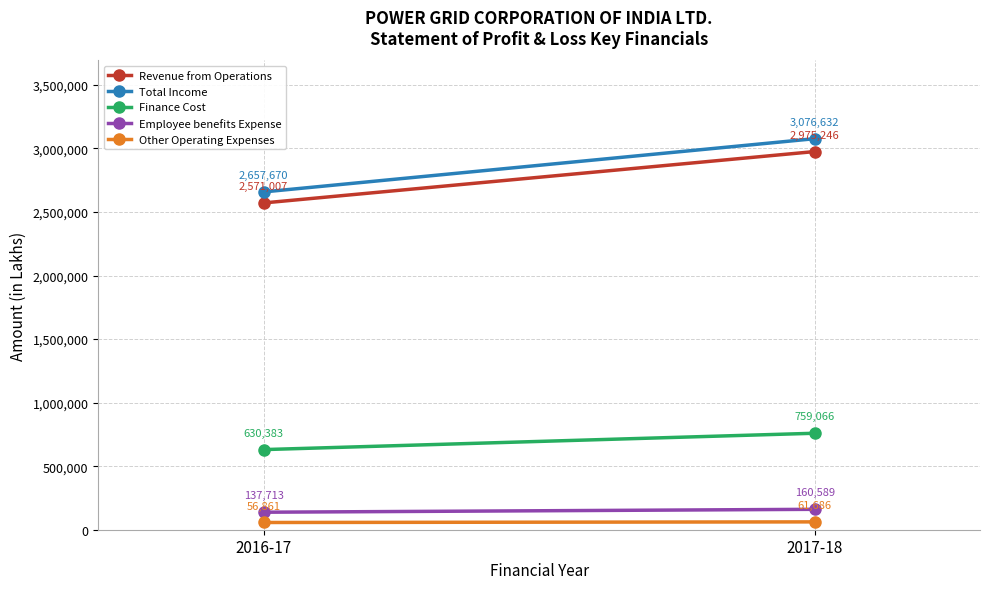

What is the sum of all Other Operating Expenses values?

118547